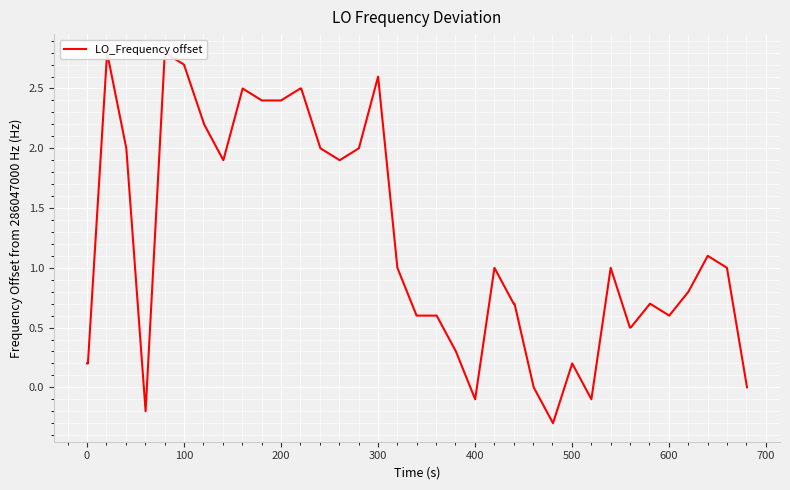

True or false: there are more than 1 points higher than both neighbors.

True